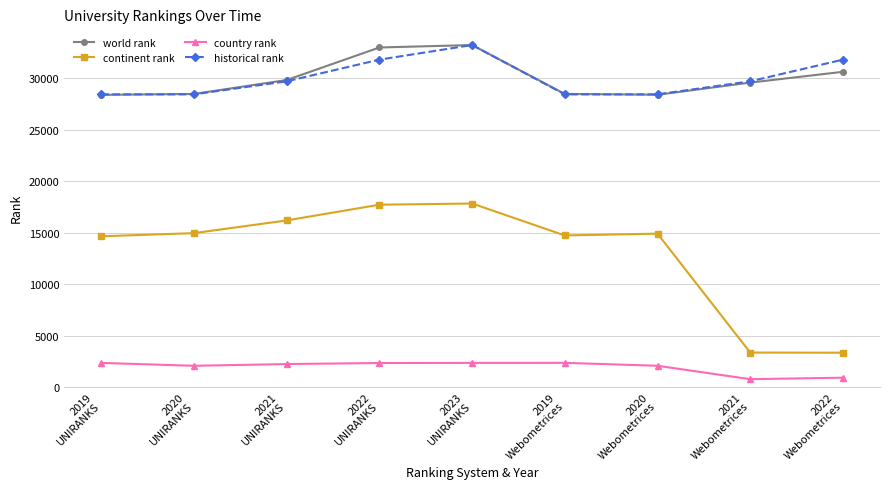

What is the label of the 4th point from the right?

2019
Webometrices